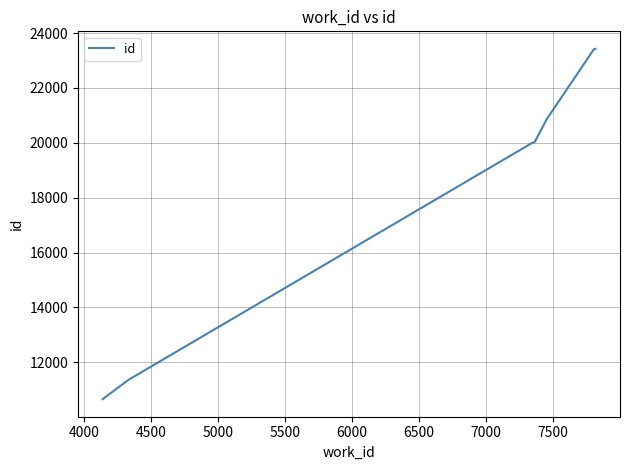

What is the greatest value displayed?

23424